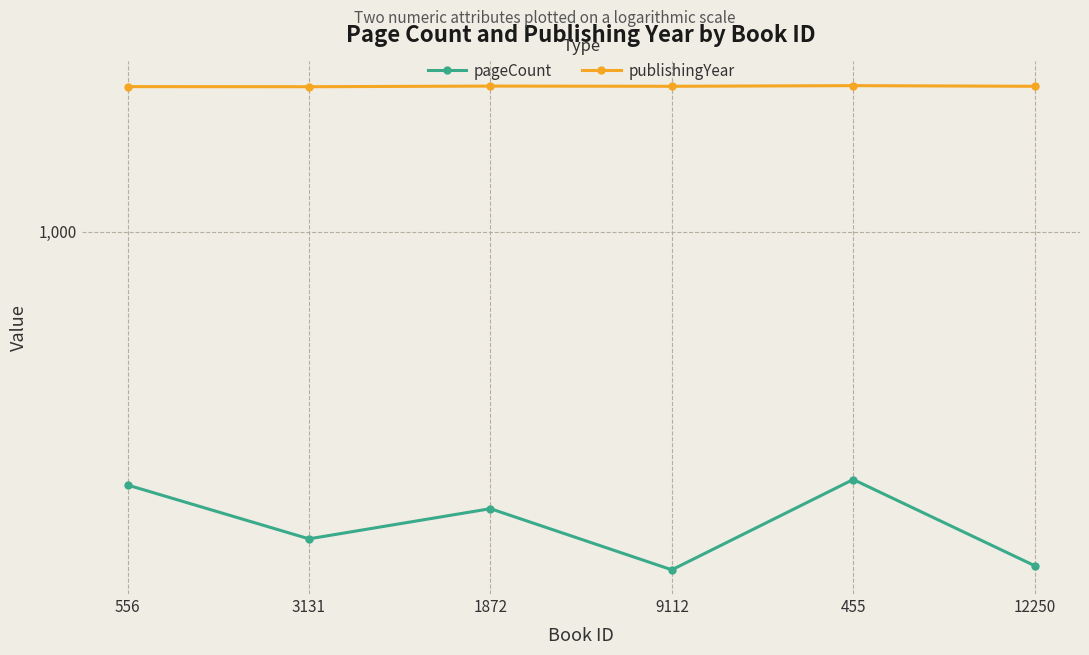

What is the difference between the highest and lowest values at 3131?

1744